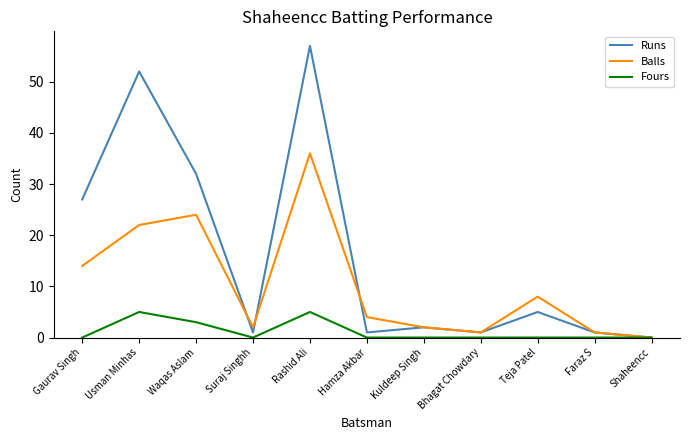

Reading left to right, transcribe all the data shown in this chart.

Runs: Gaurav Singh=27	Usman Minhas=52	Waqas Aslam=32	Suraj Singhh=1	Rashid Ali=57	Hamza Akbar=1	Kuldeep Singh=2	Bhagat Chowdary=1	Teja Patel=5	Faraz S=1	Shaheencc=0
Balls: Gaurav Singh=14	Usman Minhas=22	Waqas Aslam=24	Suraj Singhh=2	Rashid Ali=36	Hamza Akbar=4	Kuldeep Singh=2	Bhagat Chowdary=1	Teja Patel=8	Faraz S=1	Shaheencc=0
Fours: Gaurav Singh=0	Usman Minhas=5	Waqas Aslam=3	Suraj Singhh=0	Rashid Ali=5	Hamza Akbar=0	Kuldeep Singh=0	Bhagat Chowdary=0	Teja Patel=0	Faraz S=0	Shaheencc=0